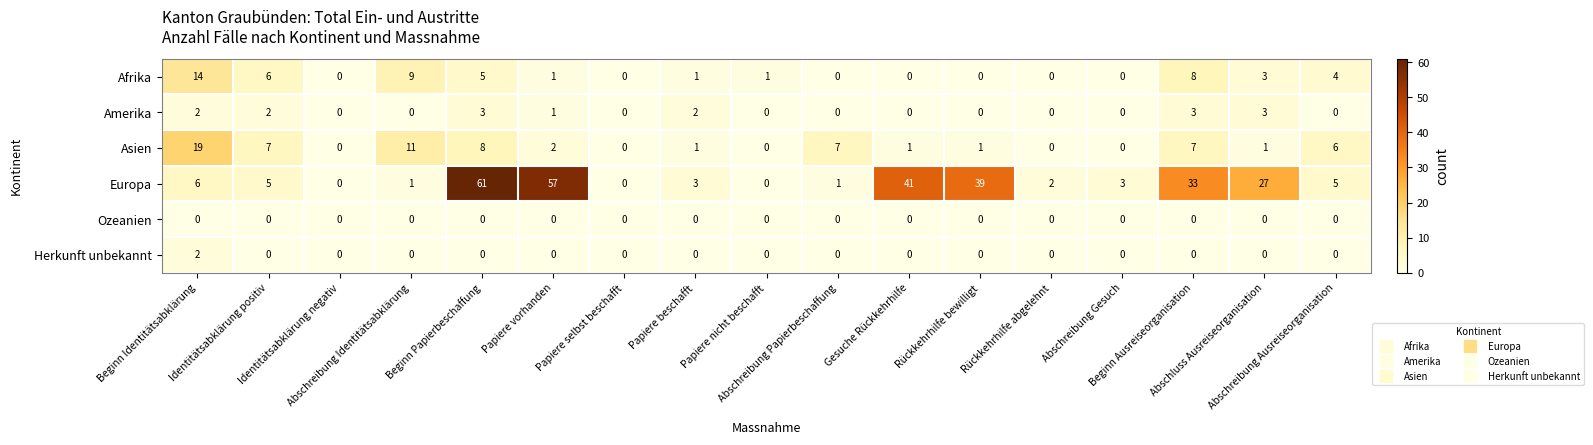

Which series changed the most between Papiere selbst beschafft and Beginn Ausreiseorganisation?

Europa